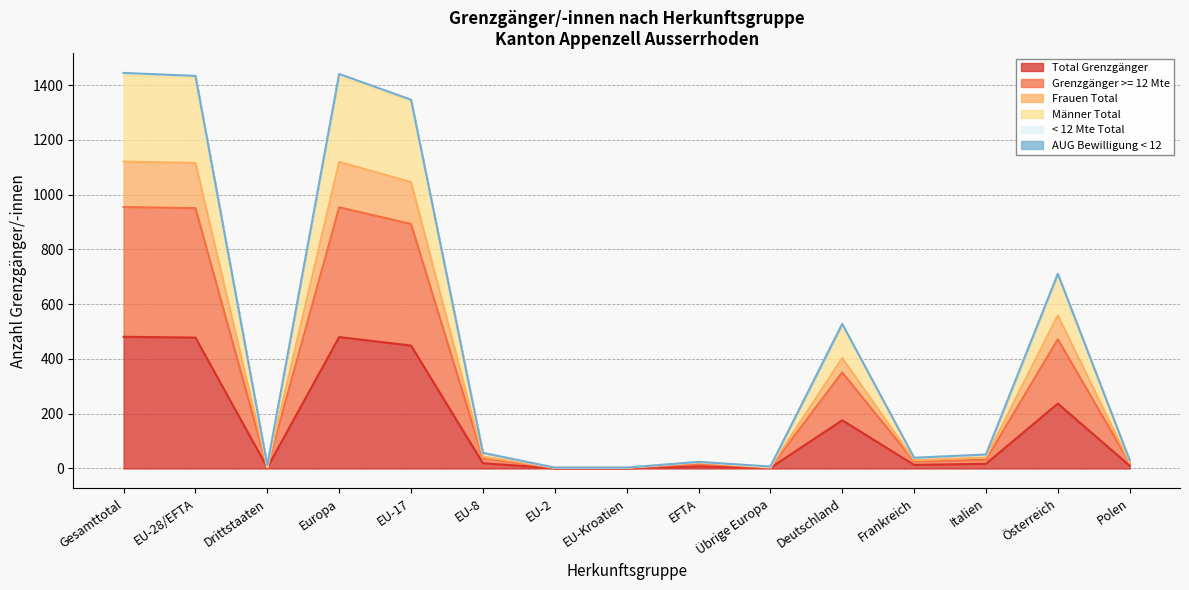

At which label does Total Grenzgänger reach its peak?

Gesamttotal